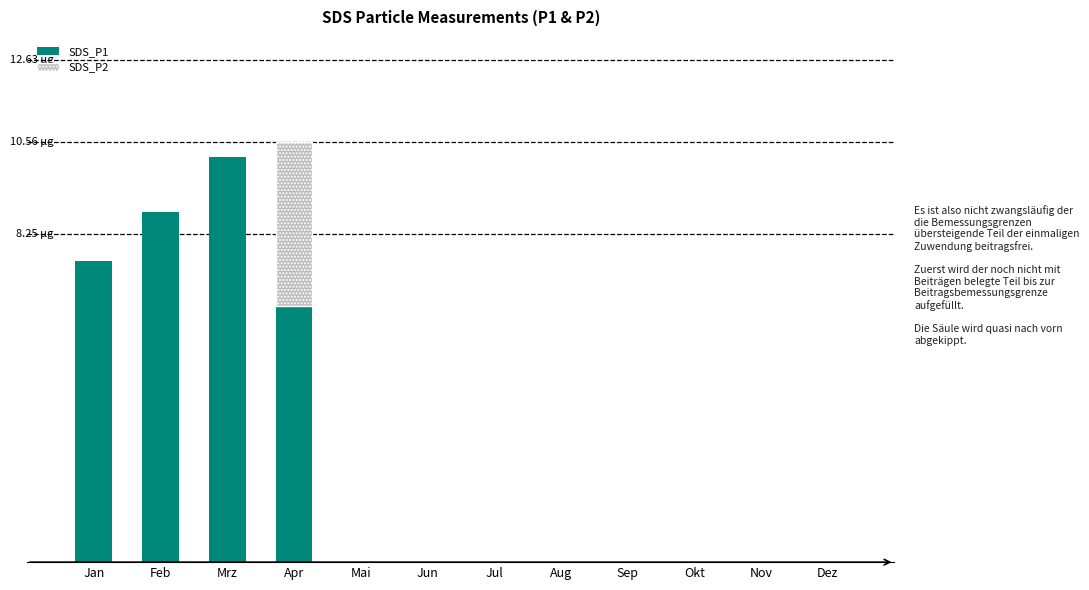

Reading left to right, what are all the values shown in this chart?

Jan=7.6	Feb=8.8	Mrz=10.2	Apr=6.4